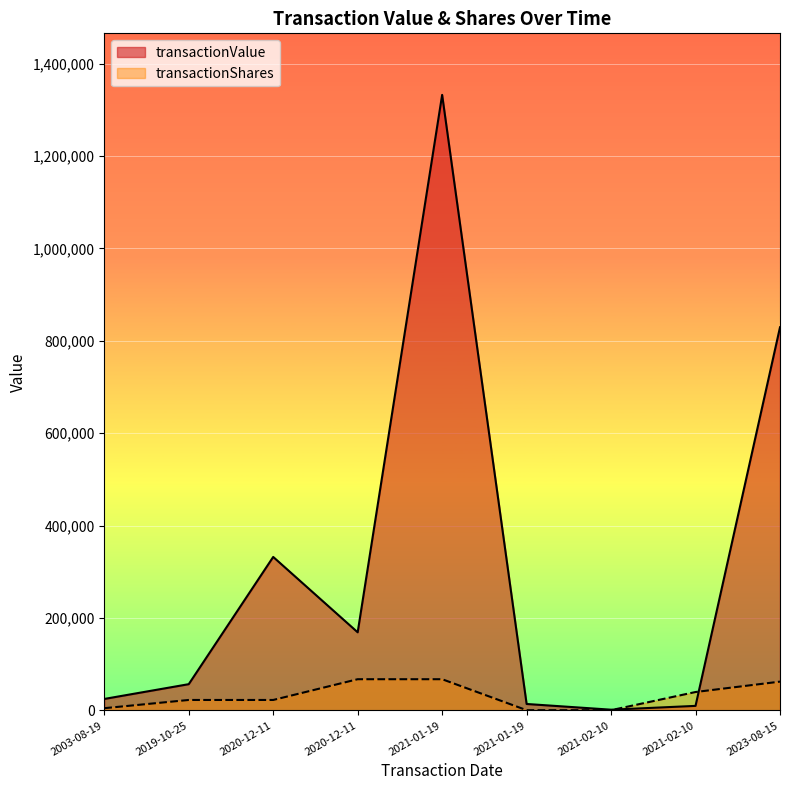

What is the smallest value displayed?

700